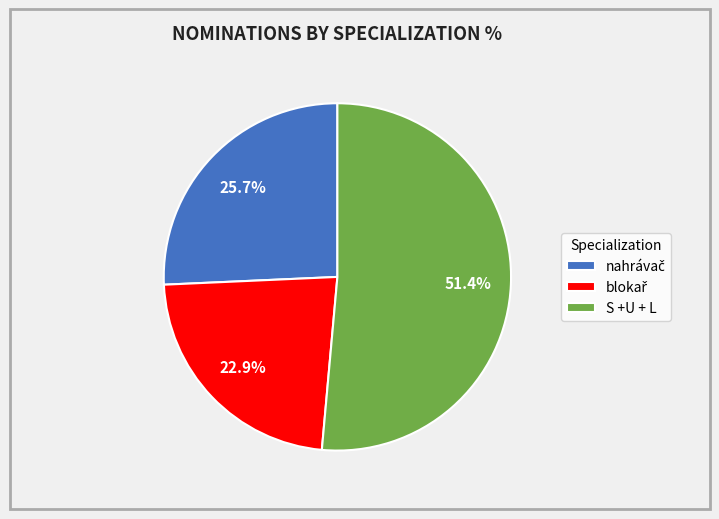

To the nearest percent, what is the difference between the largest and smallest slice percentages?

29%